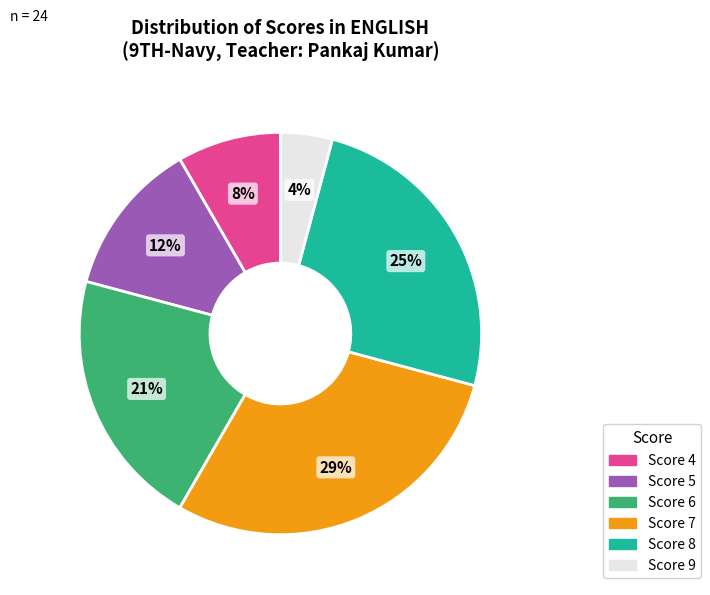

Is there any slice that represents more than half of the pie?

No